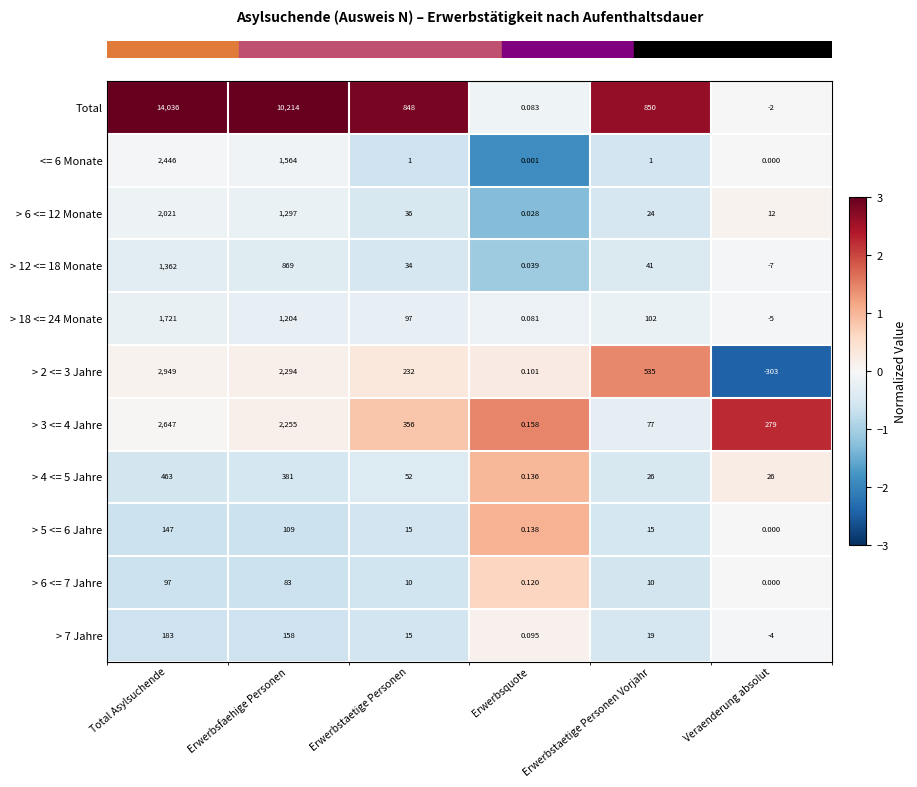

At Erwerbsfaehige Personen, list the series in order from smallest to largest.

> 6 <= 7 Jahre, > 5 <= 6 Jahre, > 7 Jahre, > 4 <= 5 Jahre, > 12 <= 18 Monate, > 18 <= 24 Monate, > 6 <= 12 Monate, <= 6 Monate, > 3 <= 4 Jahre, > 2 <= 3 Jahre, Total